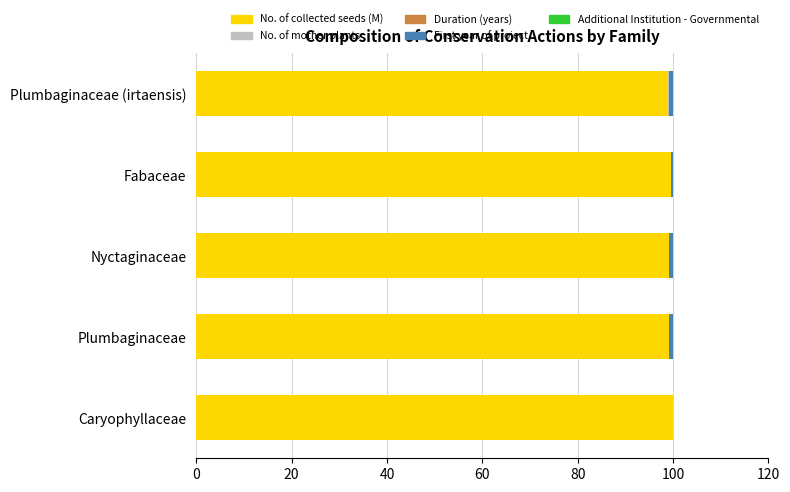

What is the sum of all No. of collected seeds (M) values?

497.0